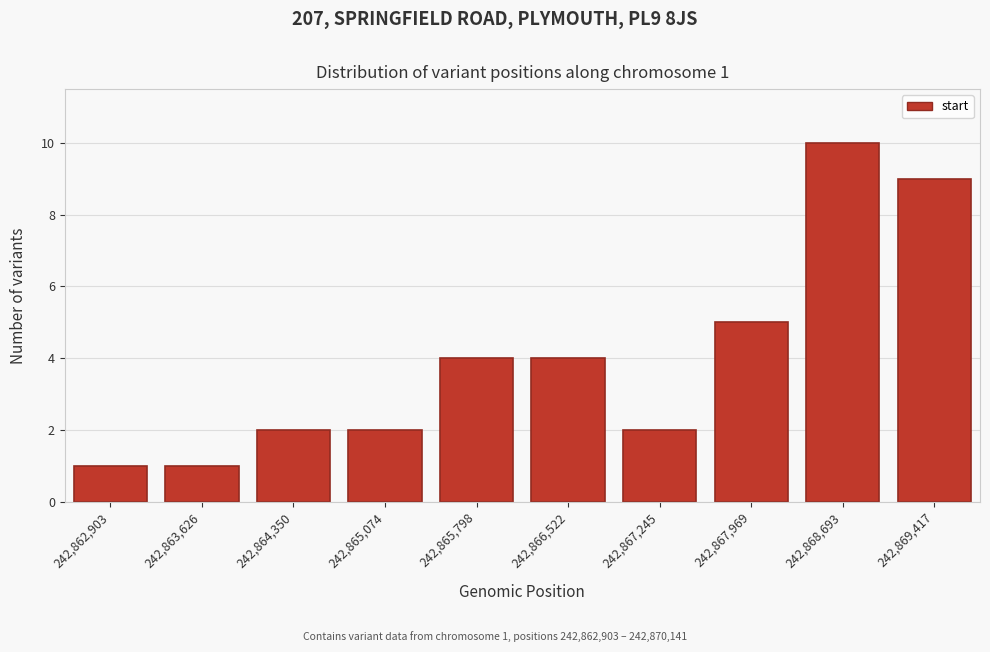

Reading right to left, what are all the values shown in this chart?

9	10	5	2	4	4	2	2	1	1